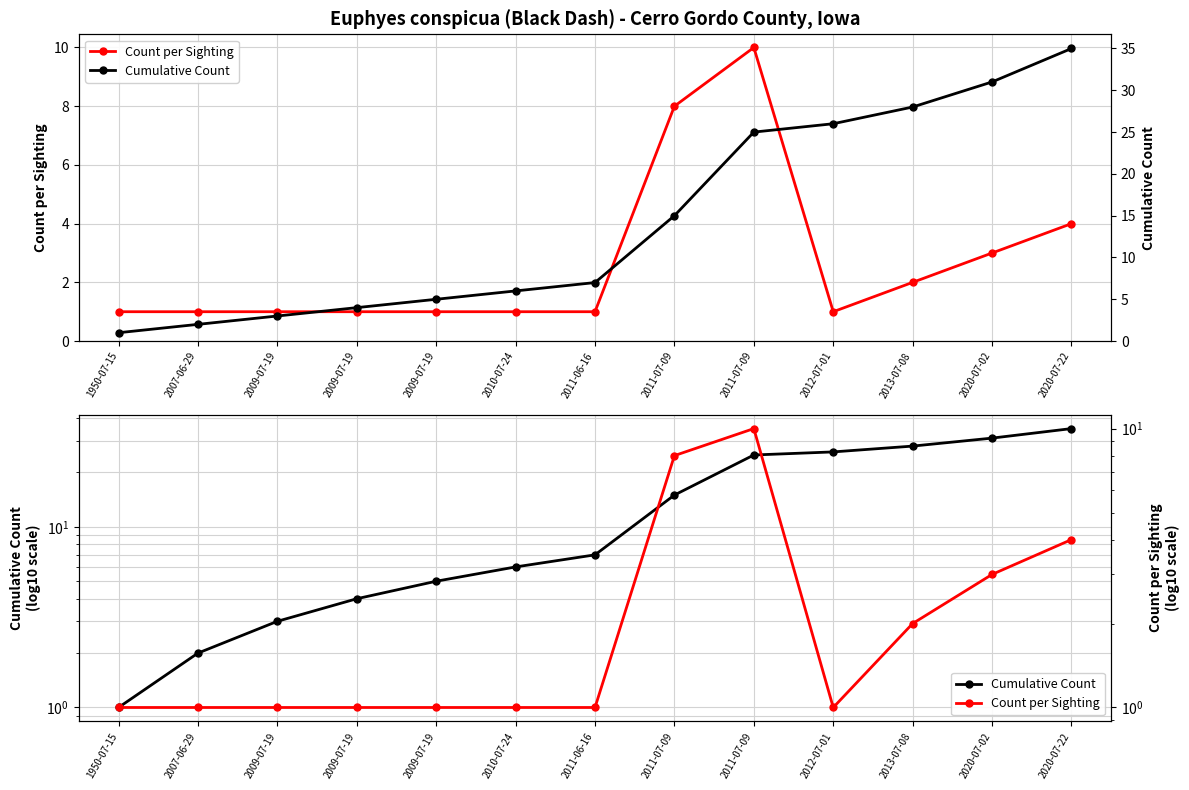

Which has a higher value, 2011-06-16 or 2020-07-22?

2020-07-22